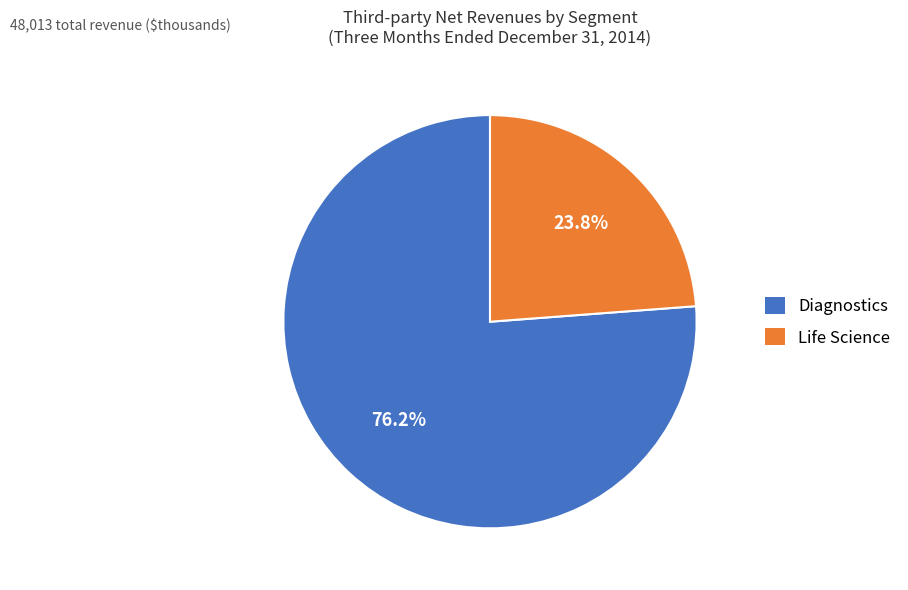

To the nearest percent, what is the difference between the Life Science and Diagnostics slice percentages?

52%